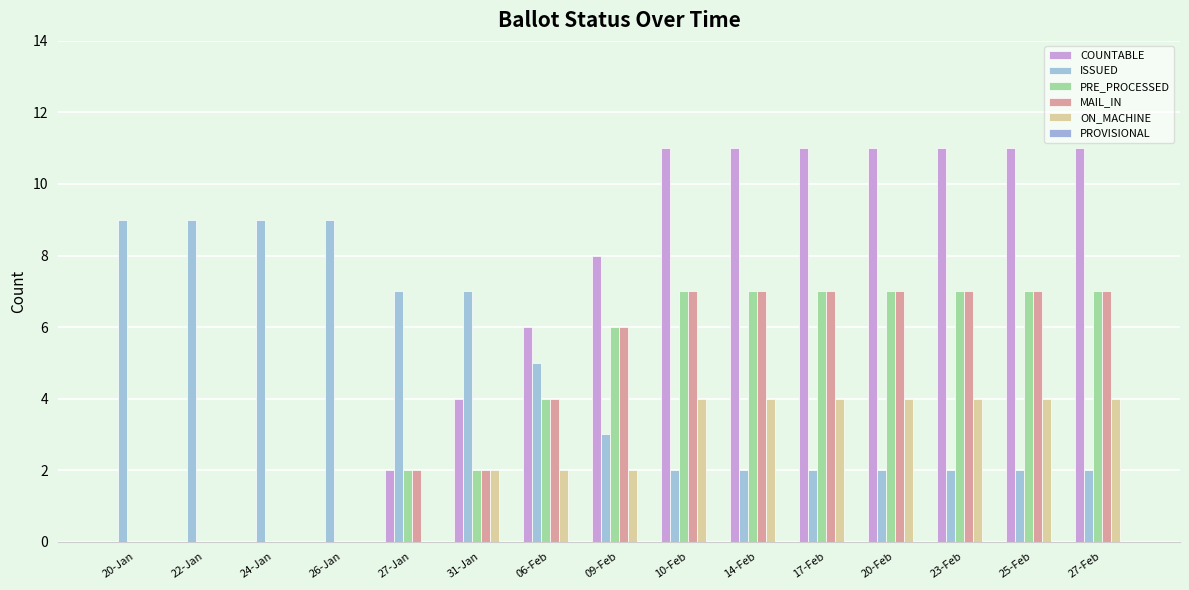

What is the spread (max minus min) of values at 27-Feb?

9